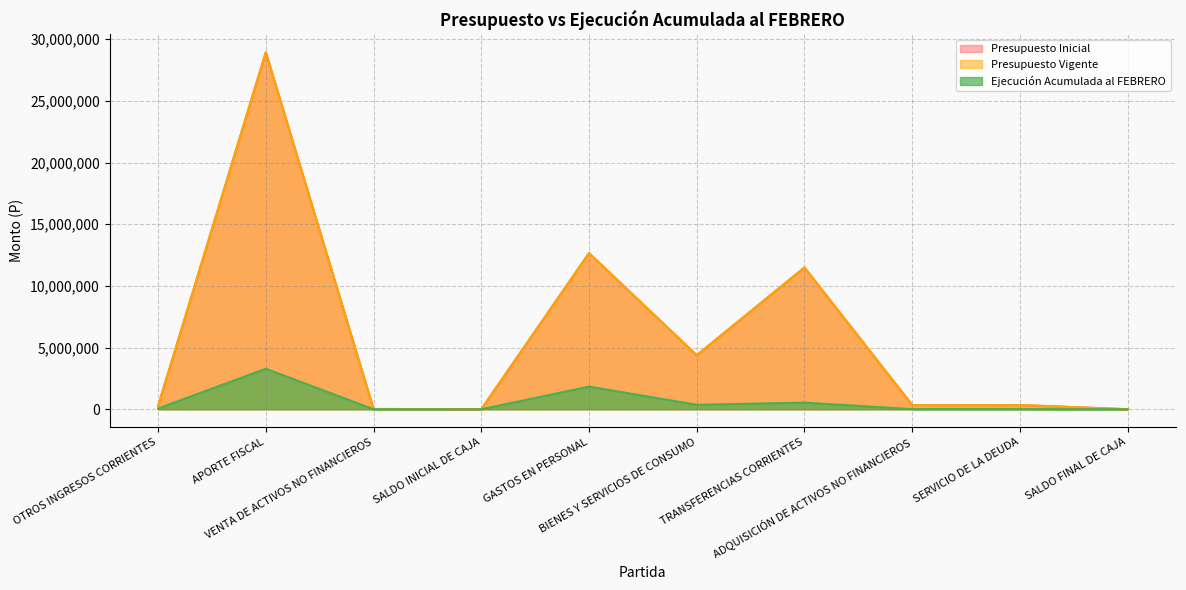

How many values in the Presupuesto Vigente series are below 343023?

5